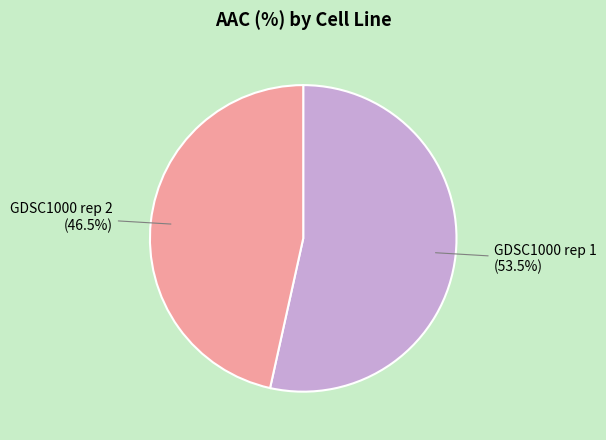

Rank the categories by value from highest to lowest.

GDSC1000 rep 1, GDSC1000 rep 2